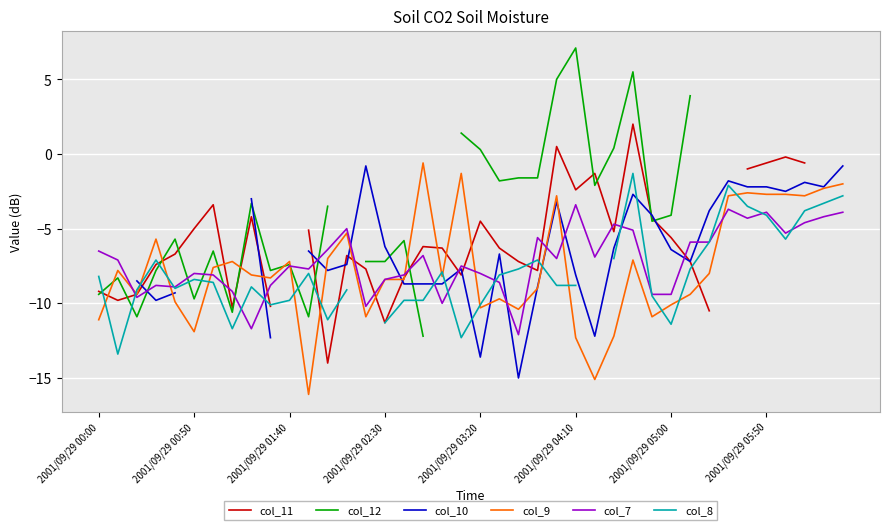

At which label is col_10 closest to -7?

31